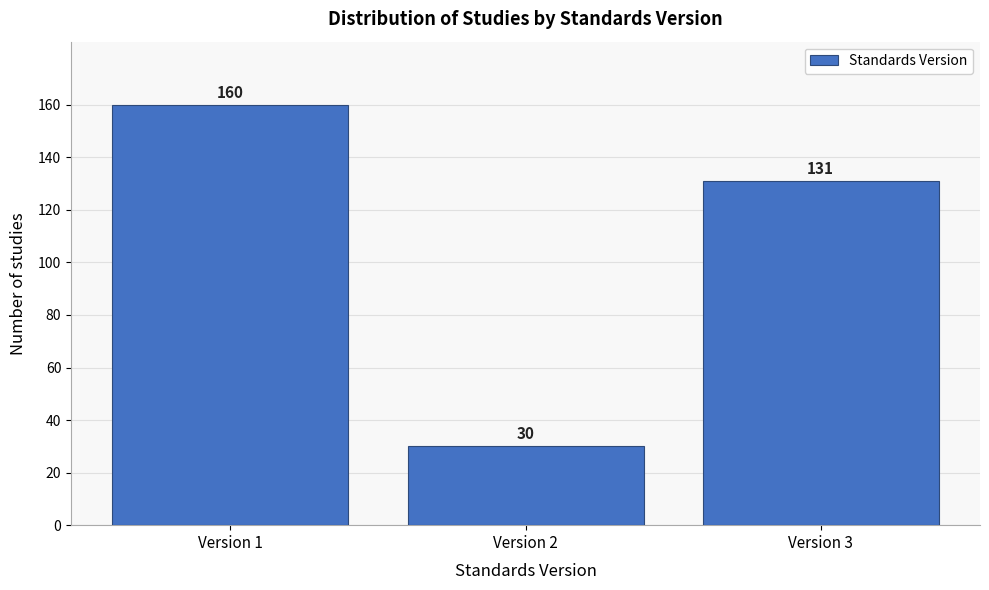

Reading right to left, what are all the values shown in this chart?

131	30	160